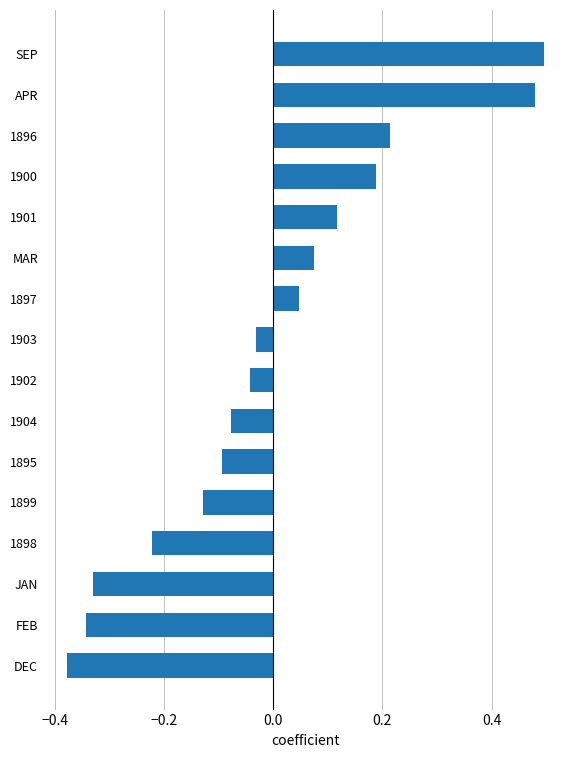

How many values are below zero?

9